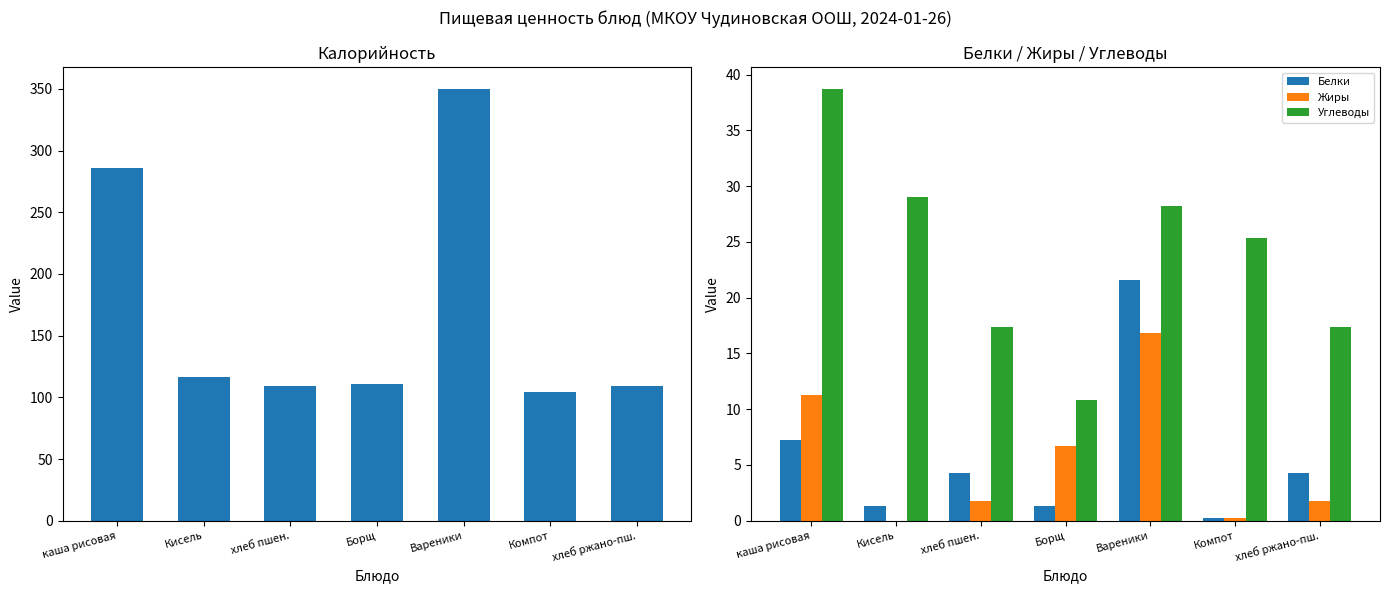

At which category is the sum across all series the highest?

Вареники